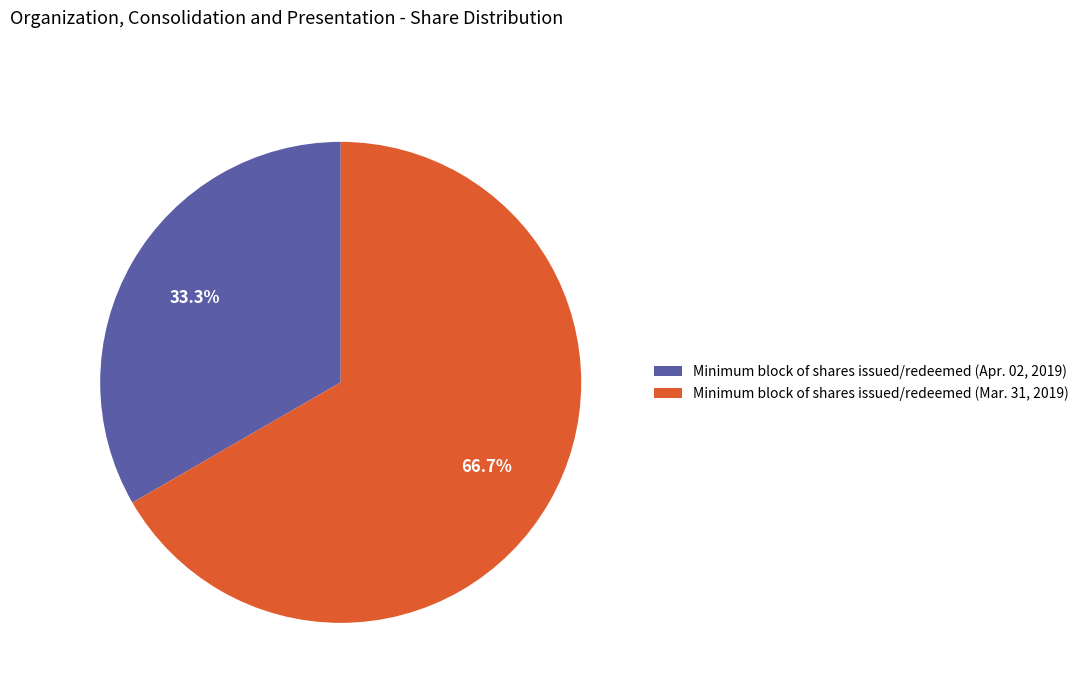

Rank the categories by value from highest to lowest.

Minimum block of shares issued/redeemed (Mar. 31, 2019), Minimum block of shares issued/redeemed (Apr. 02, 2019)